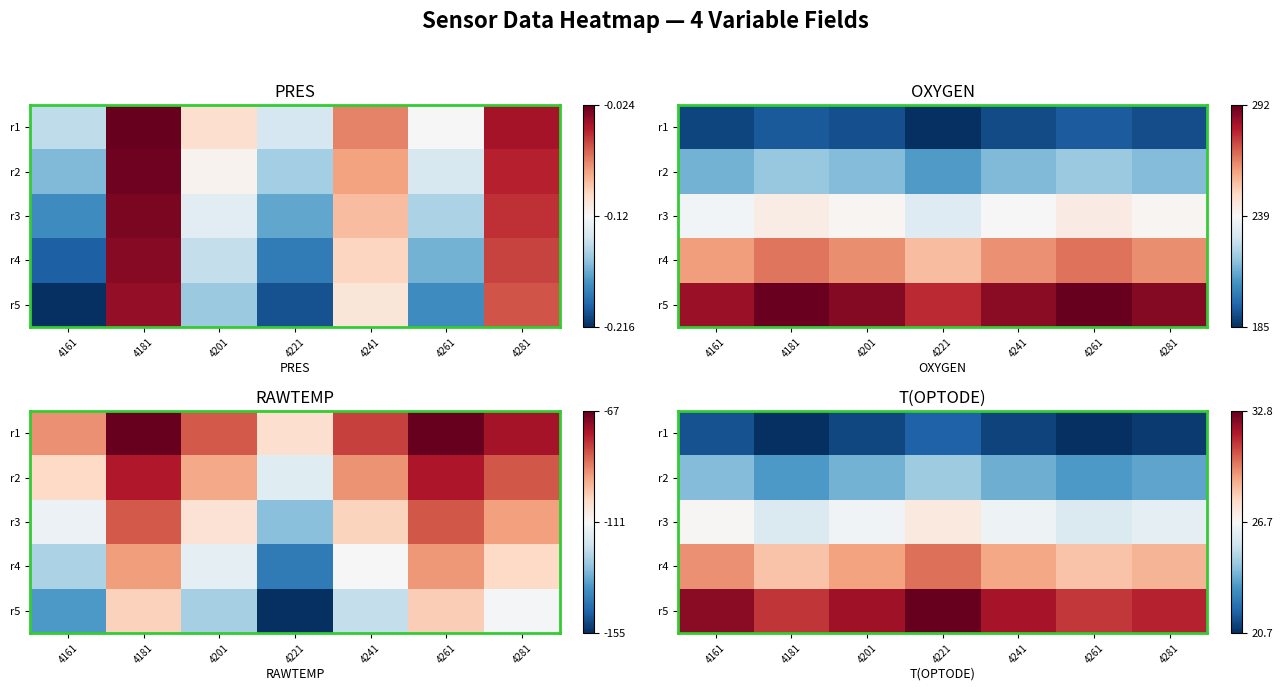

At 4181, list the series in order from largest to smallest.

r5, r4, r3, r2, r1